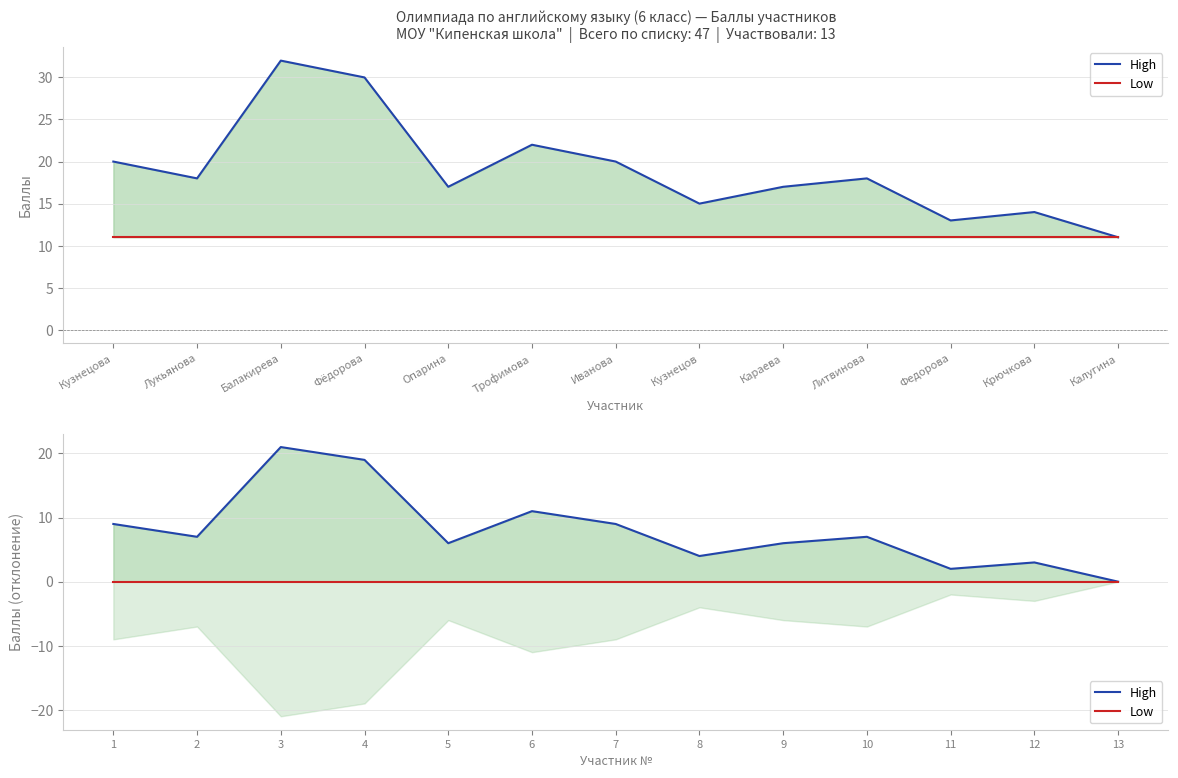

True or false: High has a value of 9 at 1.

True